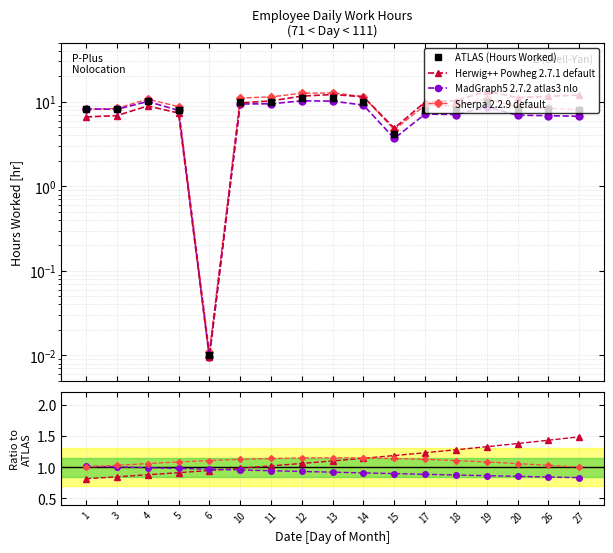

Between which two adjacent categories do Sherpa 2.2.9 default and MadGraph5 2.7.2 atlas3 nlo first intersect?

1 and 3